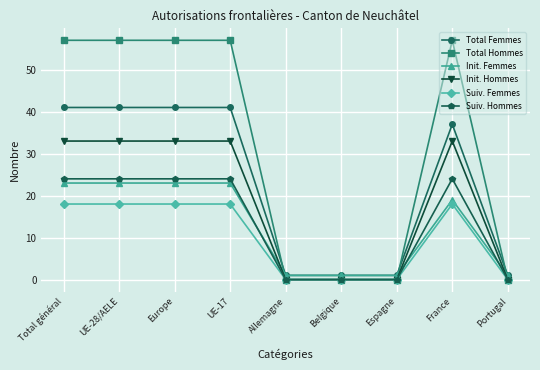

What are all the series names shown in the legend?

Total Femmes, Total Hommes, Init. Femmes, Init. Hommes, Suiv. Femmes, Suiv. Hommes